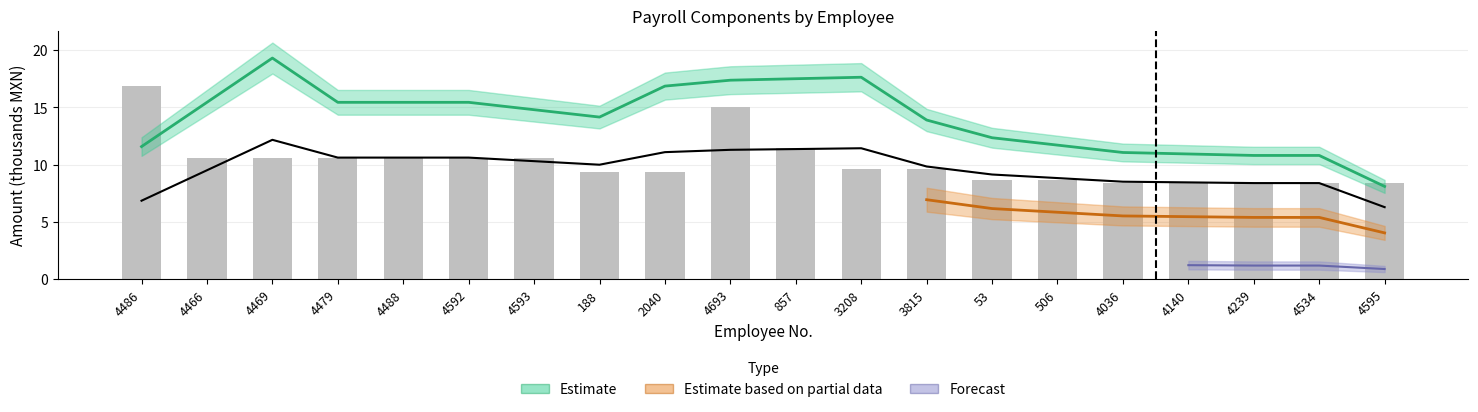

What is the difference between the values at 4466 and 4486?

6.2